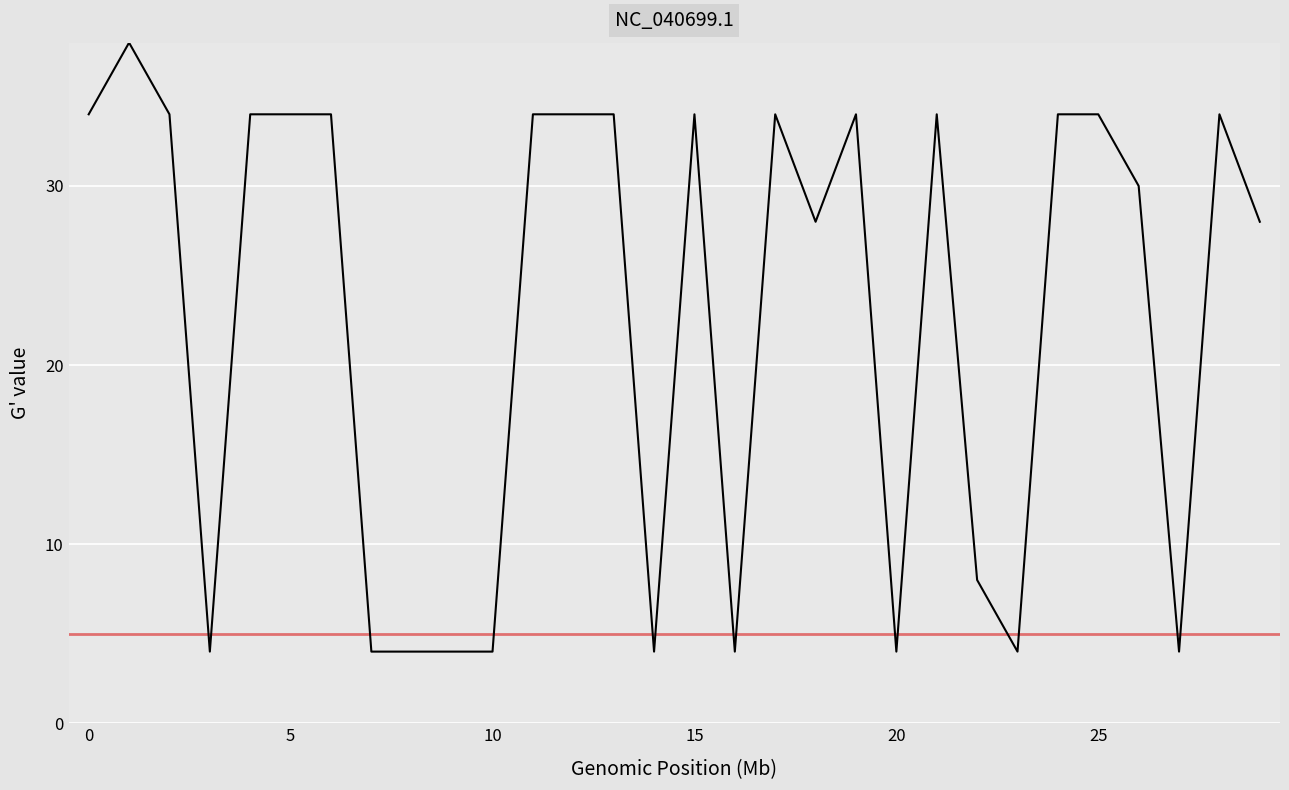

What is the greatest value displayed?

38